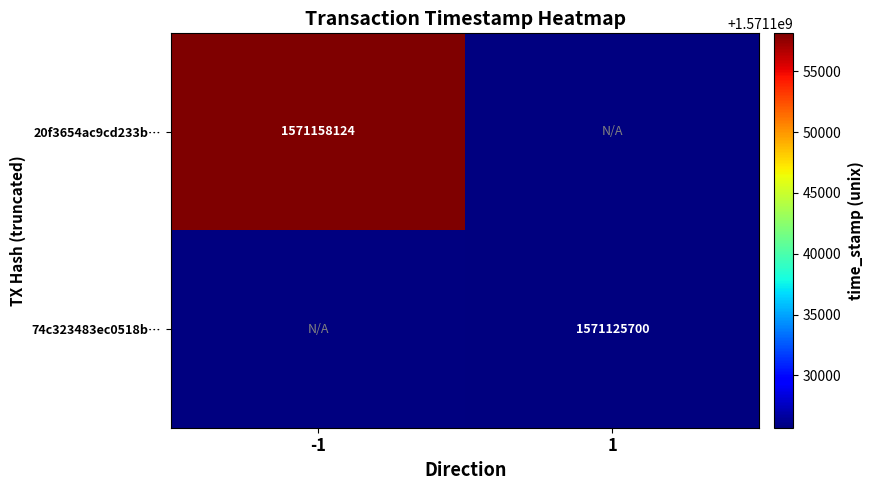

How many series are shown in this chart?

2